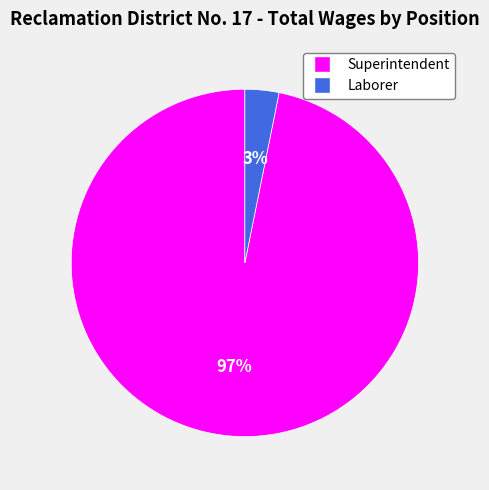

The Laborer slice represents 3% of the pie. True or false?

True